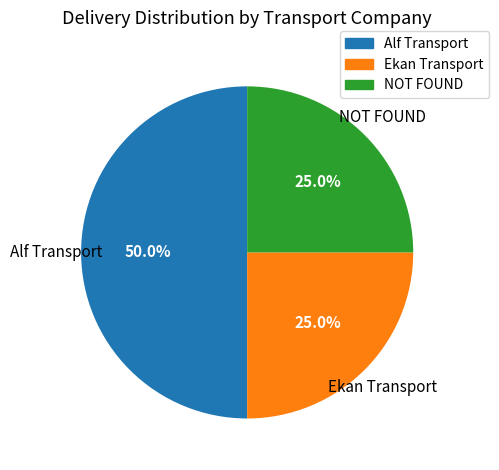

True or false: NOT FOUND accounts for 33% of the total.

False